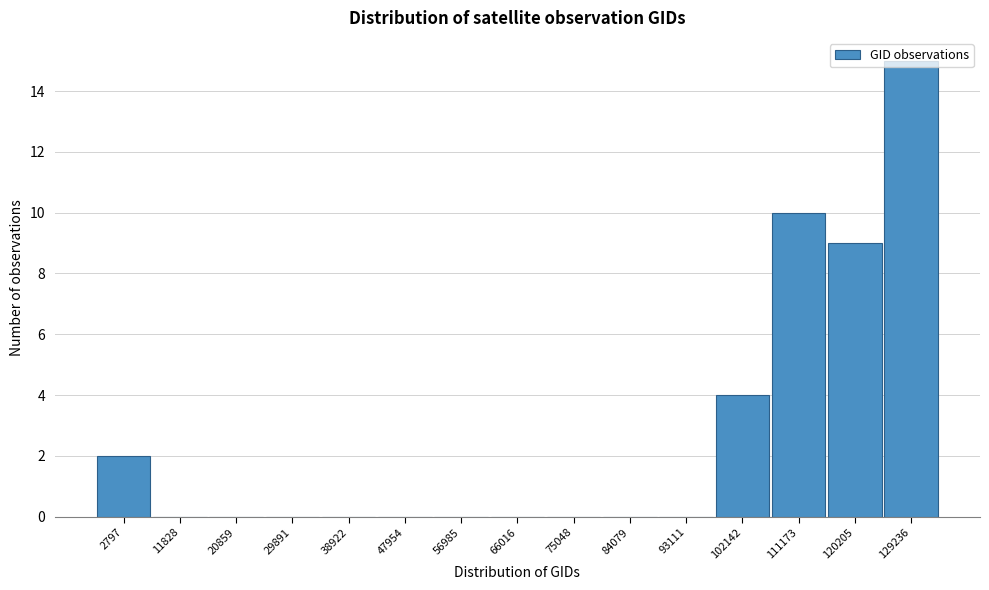

What is the sum of all values?

40